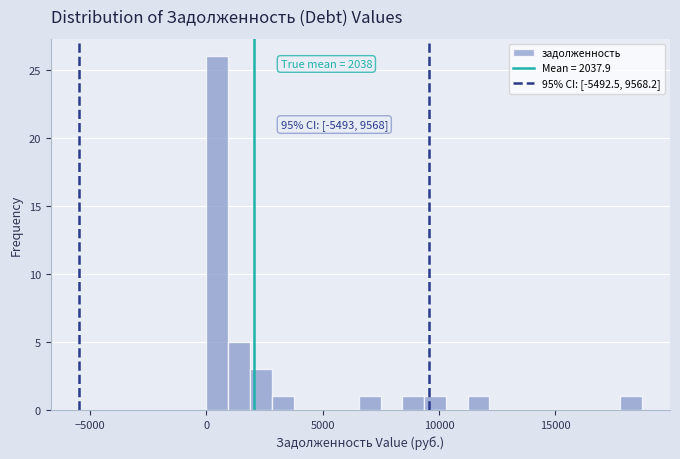

Read against the x-axis, roughly where is the centre of the tallest bar?

500